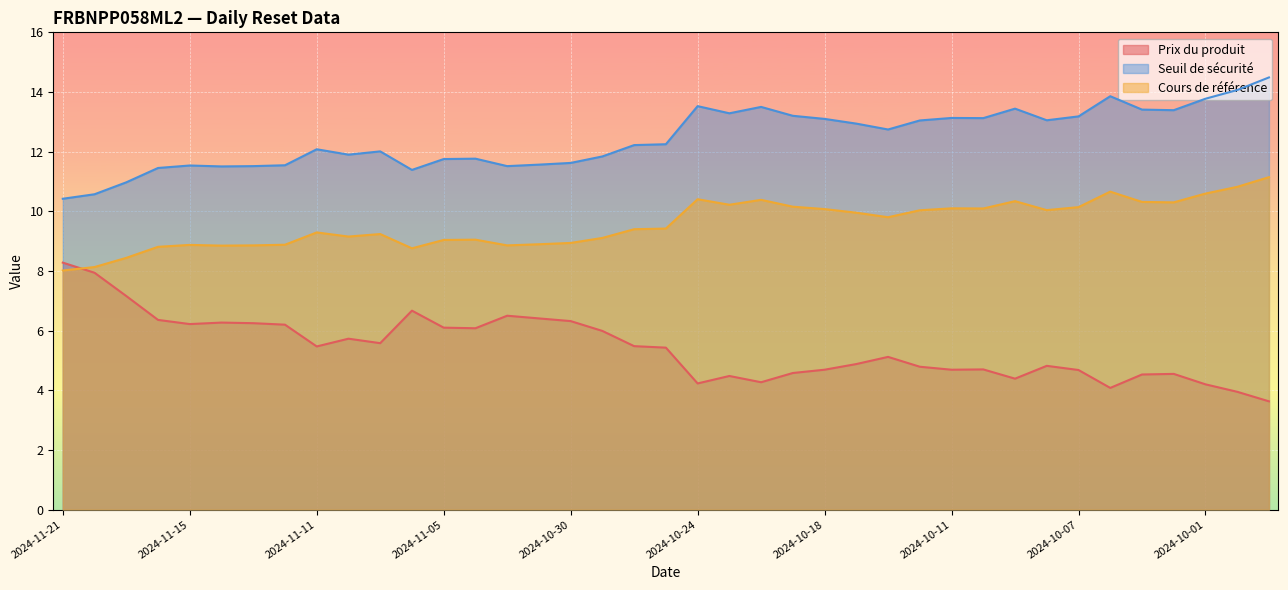

Reading right to left, list all the values displayed in this chart.

Prix du produit: 2024-09-27=3.6	2024-09-30=4.0	2024-10-01=4.2	2024-10-02=4.5	2024-10-03=4.5	2024-10-04=4.1	2024-10-07=4.7	2024-10-08=4.8	2024-10-09=4.4	2024-10-10=4.7	2024-10-11=4.7	2024-10-14=4.8	2024-10-15=5.1	2024-10-16=4.9	2024-10-18=4.7	2024-10-21=4.6	2024-10-22=4.3	2024-10-23=4.5	2024-10-24=4.2	2024-10-25=5.4	2024-10-28=5.5	2024-10-29=6.0	2024-10-30=6.3	2024-10-31=6.4	2024-11-01=6.5	2024-11-04=6.1	2024-11-05=6.1	2024-11-06=6.7	2024-11-07=5.6	2024-11-08=5.7	2024-11-11=5.5	2024-11-12=6.2	2024-11-13=6.2	2024-11-14=6.3	2024-11-15=6.2	2024-11-18=6.4	2024-11-19=7.2	2024-11-20=7.9	2024-11-21=8.3
Seuil de sécurité: 2024-09-27=14.5	2024-09-30=14.1	2024-10-01=13.8	2024-10-02=13.4	2024-10-03=13.4	2024-10-04=13.9	2024-10-07=13.2	2024-10-08=13.1	2024-10-09=13.4	2024-10-10=13.1	2024-10-11=13.1	2024-10-14=13.0	2024-10-15=12.7	2024-10-16=12.9	2024-10-18=13.1	2024-10-21=13.2	2024-10-22=13.5	2024-10-23=13.3	2024-10-24=13.5	2024-10-25=12.2	2024-10-28=12.2	2024-10-29=11.8	2024-10-30=11.6	2024-10-31=11.6	2024-11-01=11.5	2024-11-04=11.8	2024-11-05=11.8	2024-11-06=11.4	2024-11-07=12.0	2024-11-08=11.9	2024-11-11=12.1	2024-11-12=11.5	2024-11-13=11.5	2024-11-14=11.5	2024-11-15=11.5	2024-11-18=11.5	2024-11-19=11.0	2024-11-20=10.6	2024-11-21=10.4
Cours de référence: 2024-09-27=11.1	2024-09-30=10.8	2024-10-01=10.6	2024-10-02=10.3	2024-10-03=10.3	2024-10-04=10.7	2024-10-07=10.1	2024-10-08=10.0	2024-10-09=10.3	2024-10-10=10.1	2024-10-11=10.1	2024-10-14=10.0	2024-10-15=9.8	2024-10-16=10.0	2024-10-18=10.1	2024-10-21=10.2	2024-10-22=10.4	2024-10-23=10.2	2024-10-24=10.4	2024-10-25=9.4	2024-10-28=9.4	2024-10-29=9.1	2024-10-30=8.9	2024-10-31=8.9	2024-11-01=8.9	2024-11-04=9.1	2024-11-05=9.0	2024-11-06=8.8	2024-11-07=9.2	2024-11-08=9.2	2024-11-11=9.3	2024-11-12=8.9	2024-11-13=8.9	2024-11-14=8.8	2024-11-15=8.9	2024-11-18=8.8	2024-11-19=8.4	2024-11-20=8.1	2024-11-21=8.0